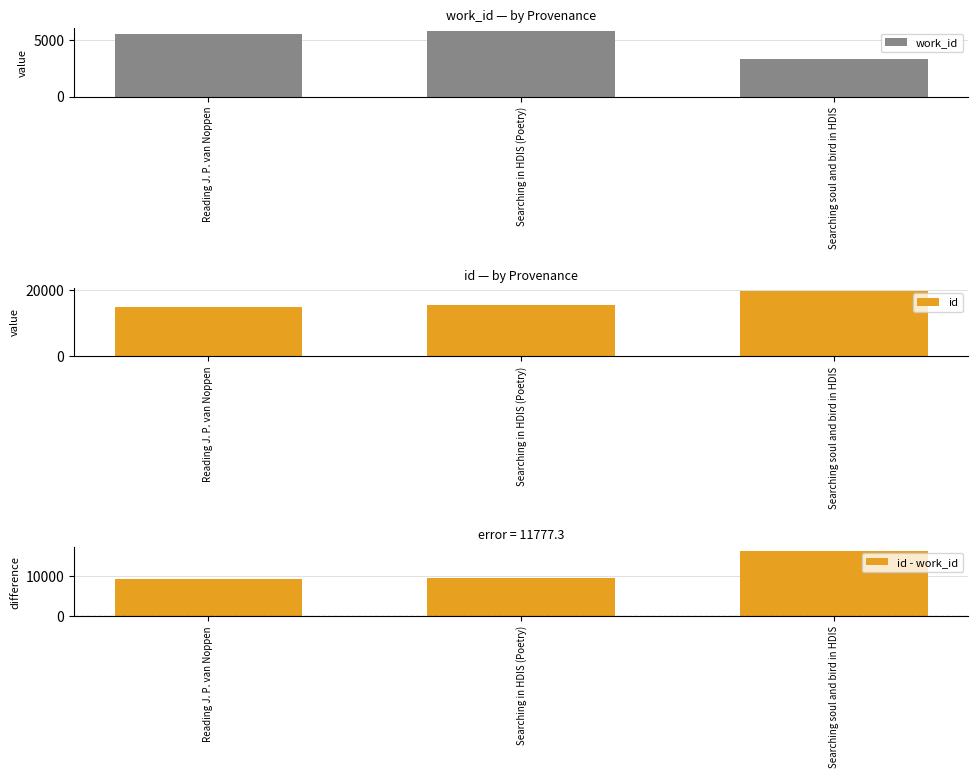

What is the value of the work_id bar at the 3rd from the left?

3330